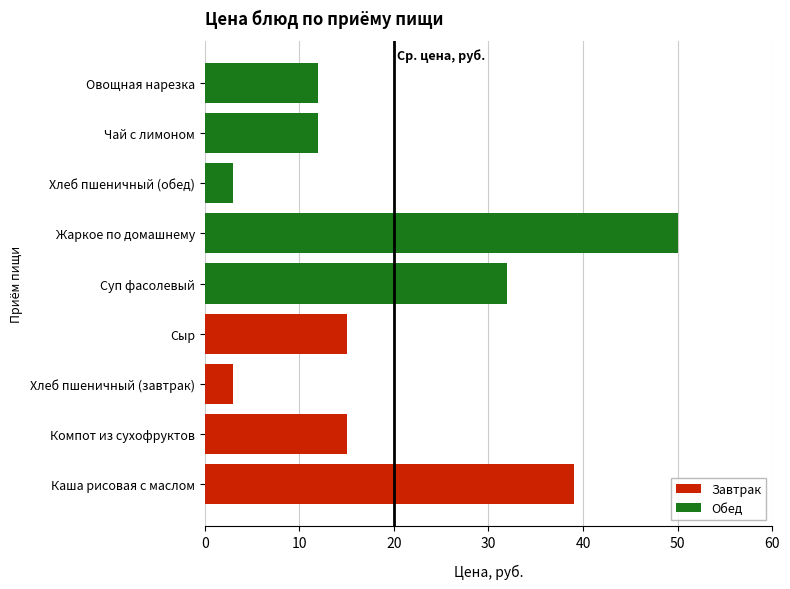

Is it true that the value at Компот из сухофруктов is 23?

False